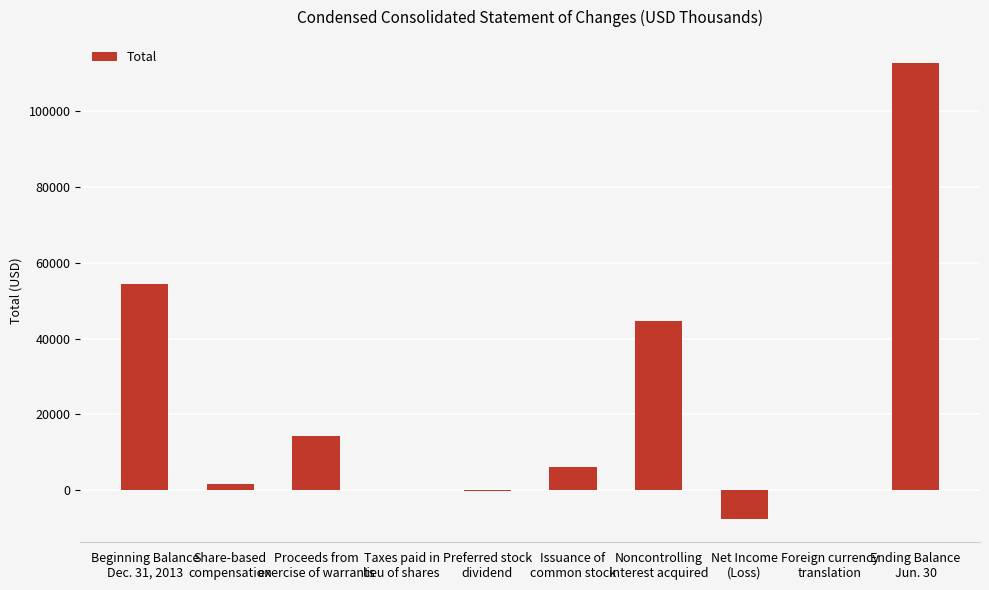

What is the greatest value displayed?

112886